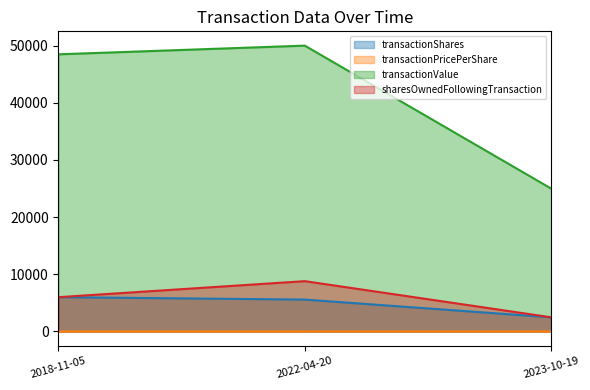

The value of transactionPricePerShare at 2018-11-05 is 10.9. True or false?

False